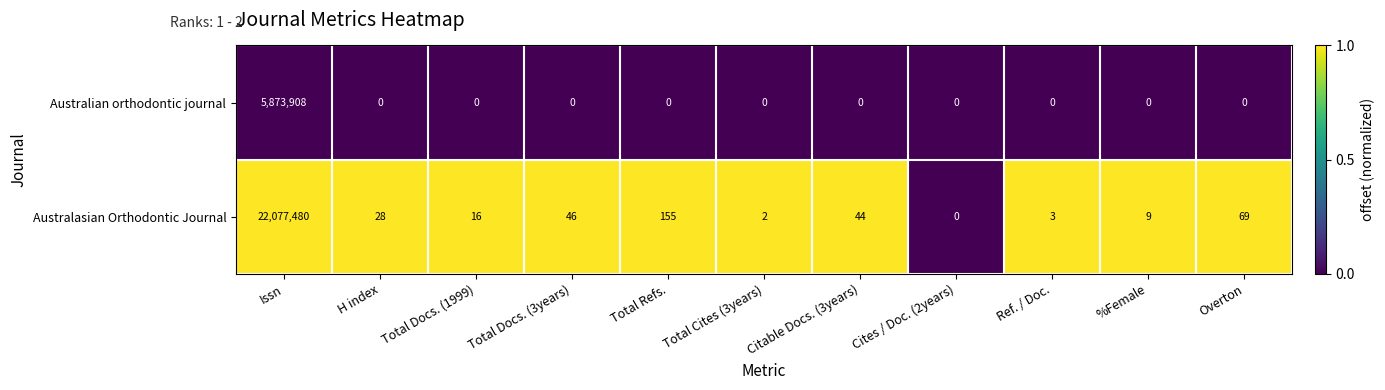

The Australasian Orthodontic Journal series shows 5 at Ref. / Doc.. True or false?

False